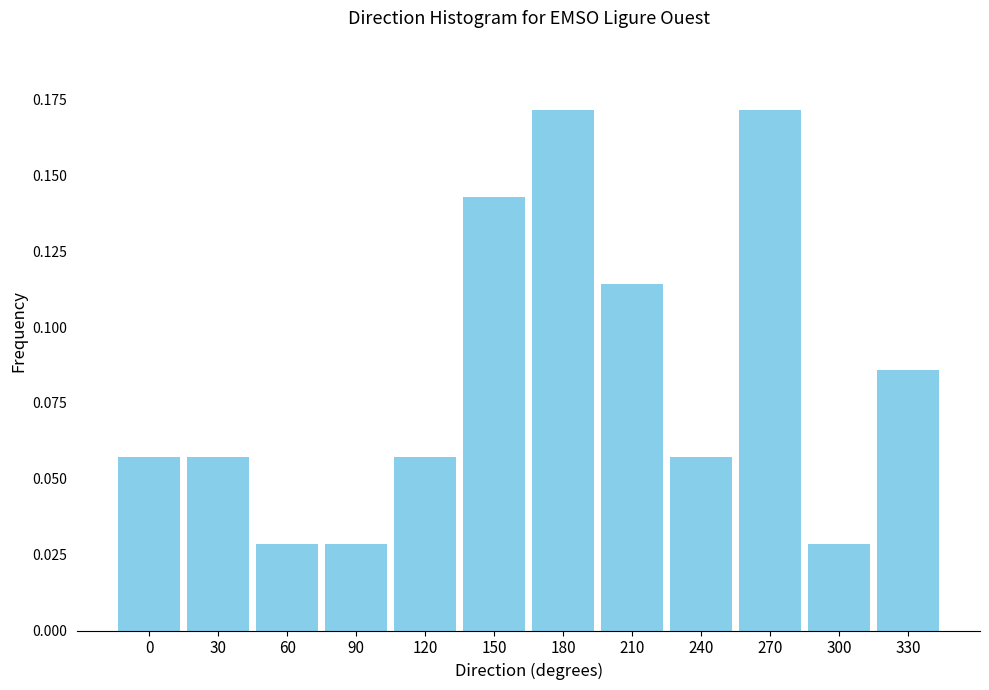

What is the change in value from 60 to 330?

+0.1